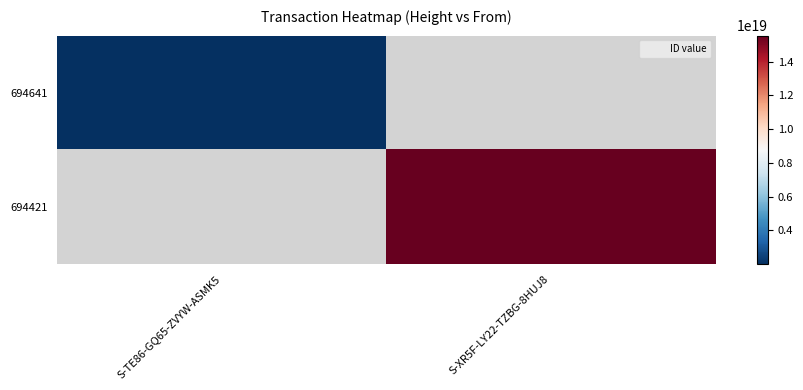

What is the lowest value of the 694641 series?

2003184332158704640.0